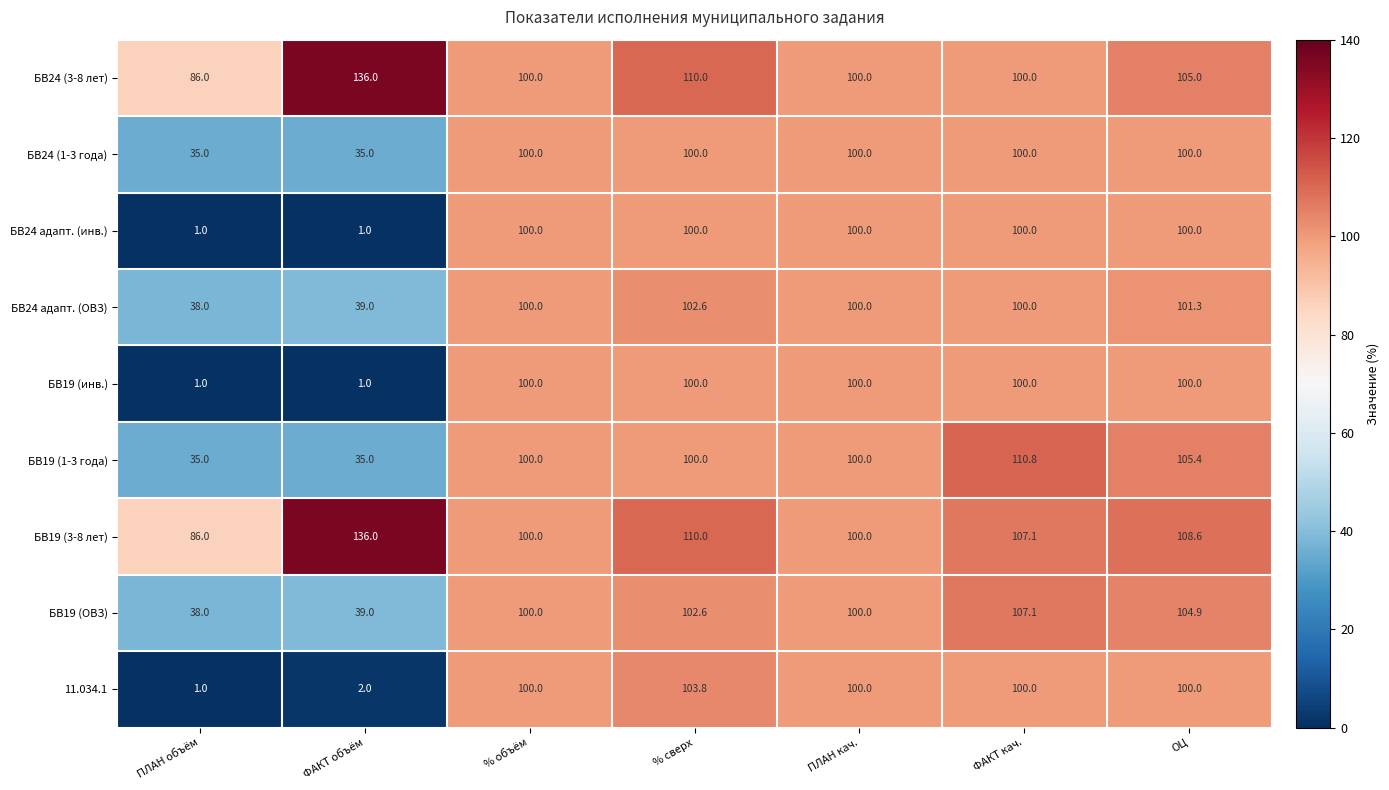

What is the average value of the БВ24 (1-3 года) series?

81.4